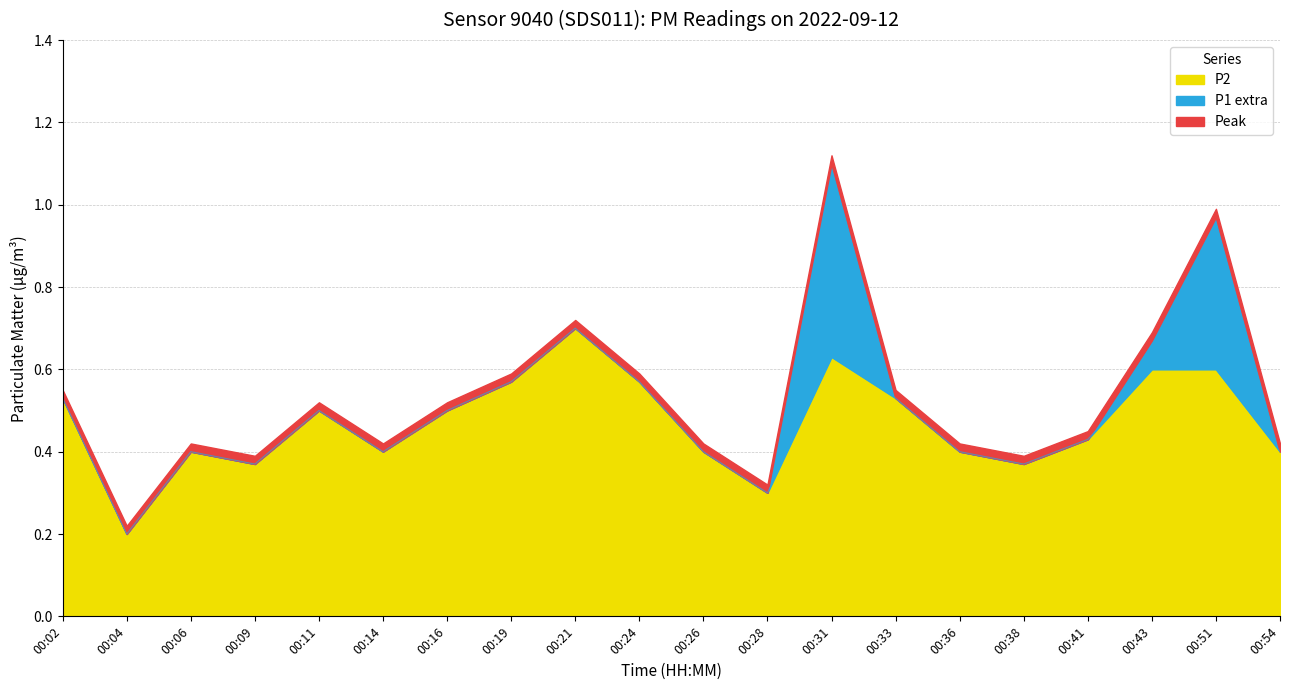

At which category does the chart reach its peak across all series?

00:31